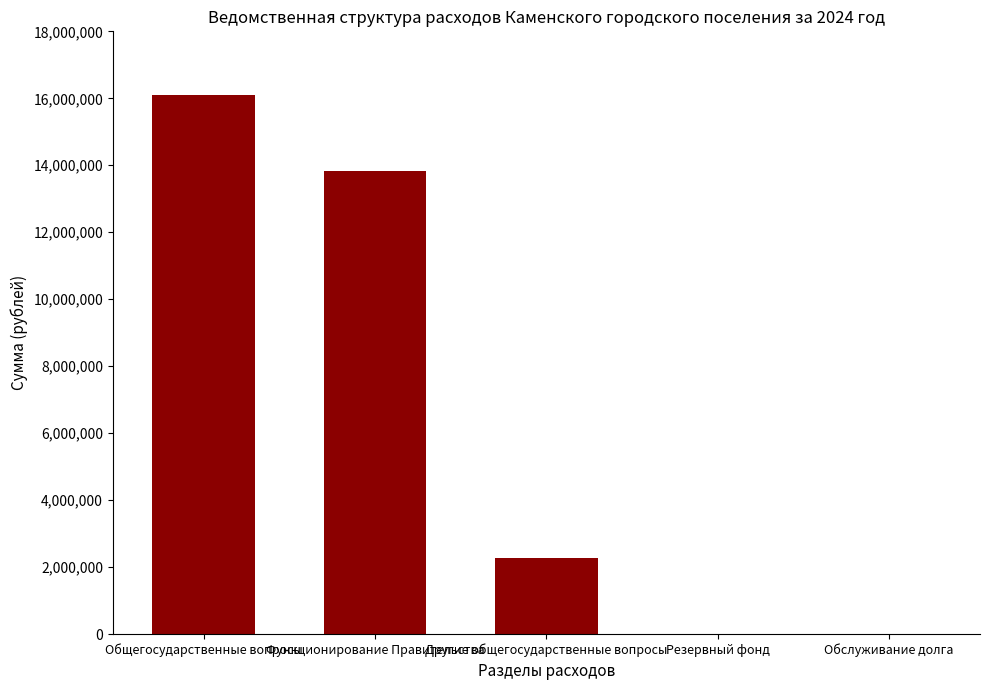

Reading left to right, list all the values displayed in this chart.

16099073.6	13824964.6	2274108.9	0.0	0.0